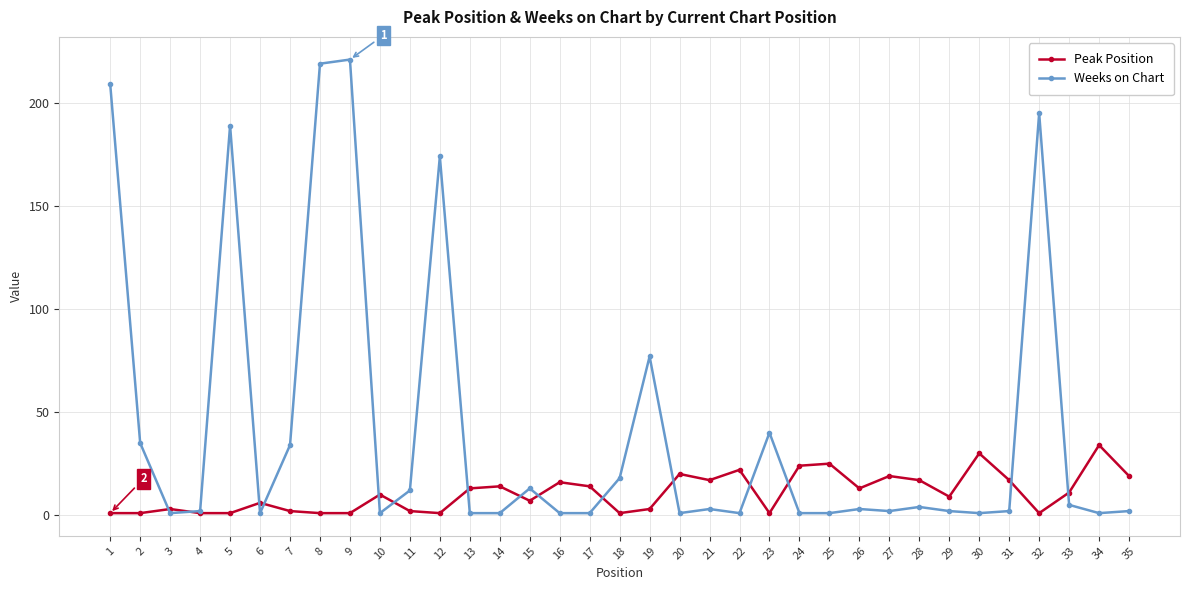

How many series are shown in this chart?

2